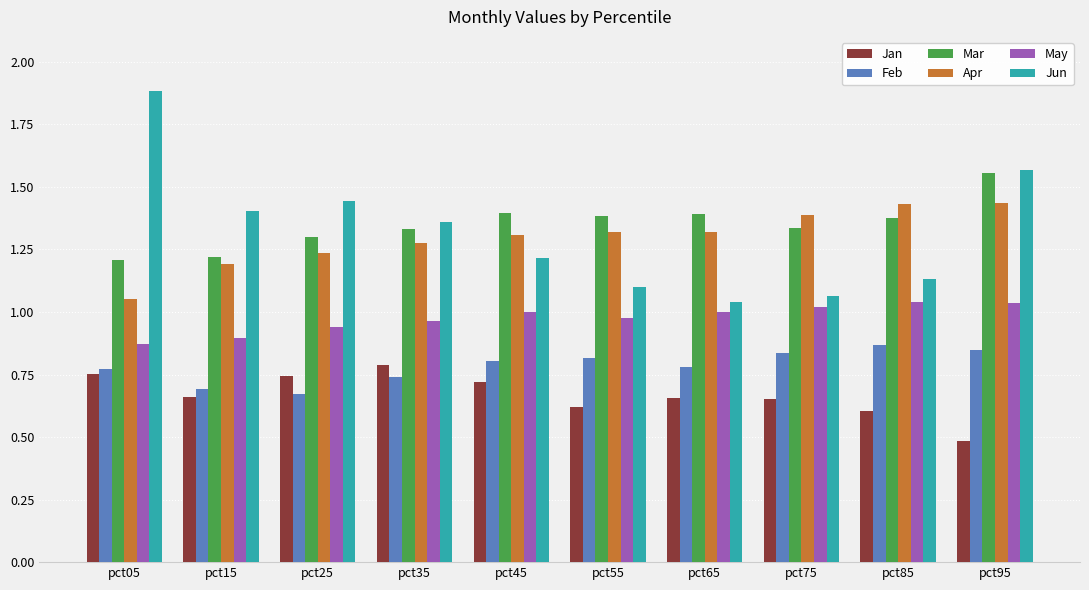

Is the value of Apr at pct15 greater than the value of May at pct85?

Yes